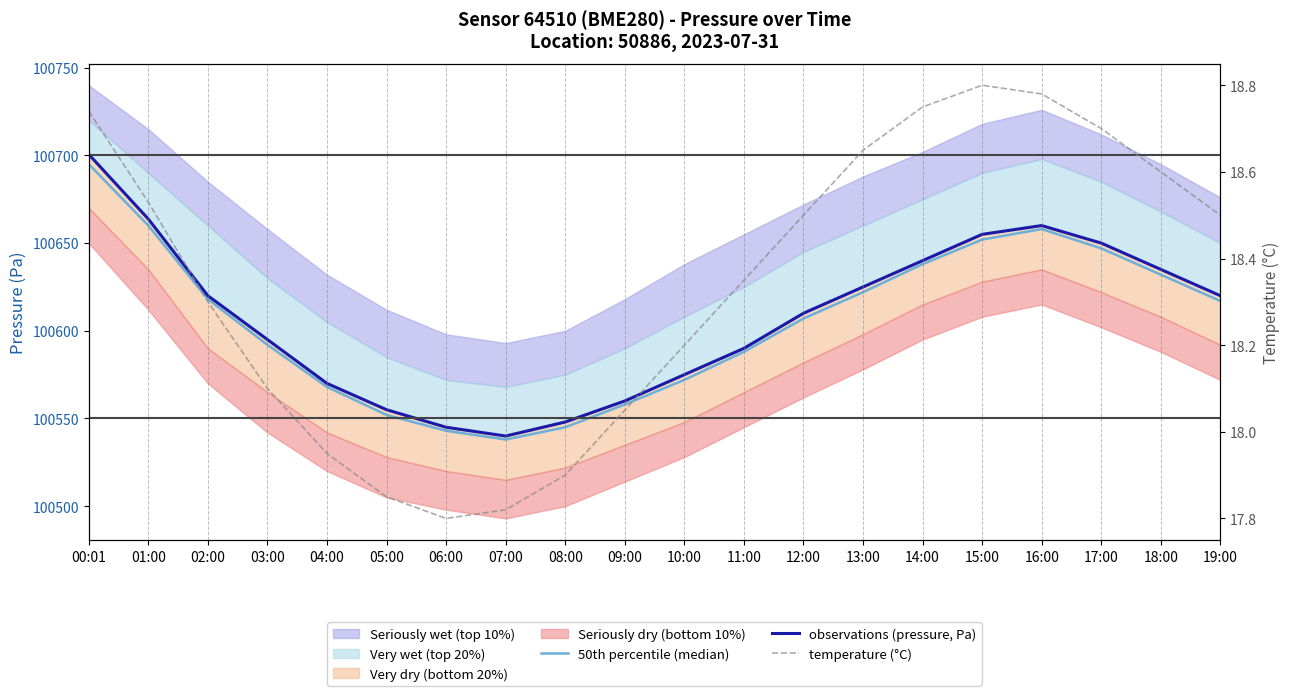

At which category is the sum across all series the highest?

00:01